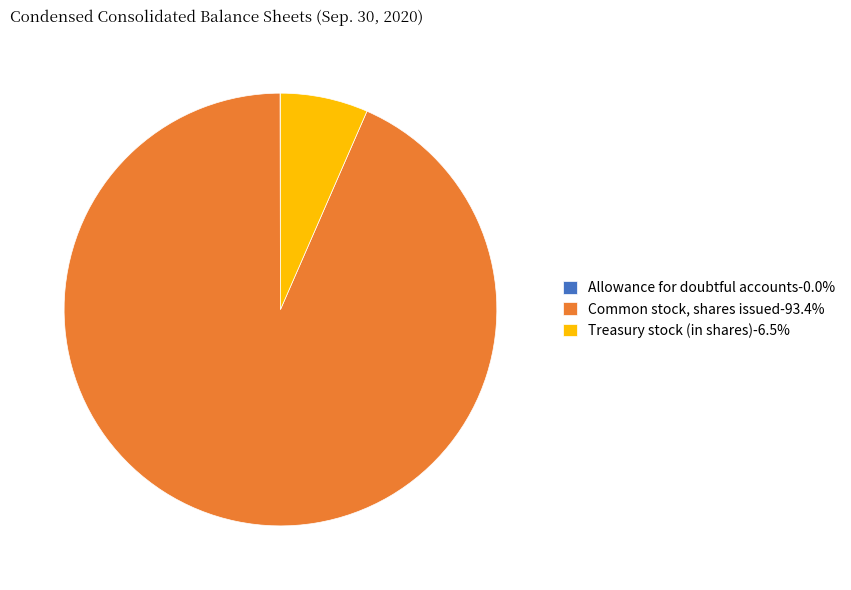

Is Common stock, shares issued-93.4% the majority of the pie?

Yes